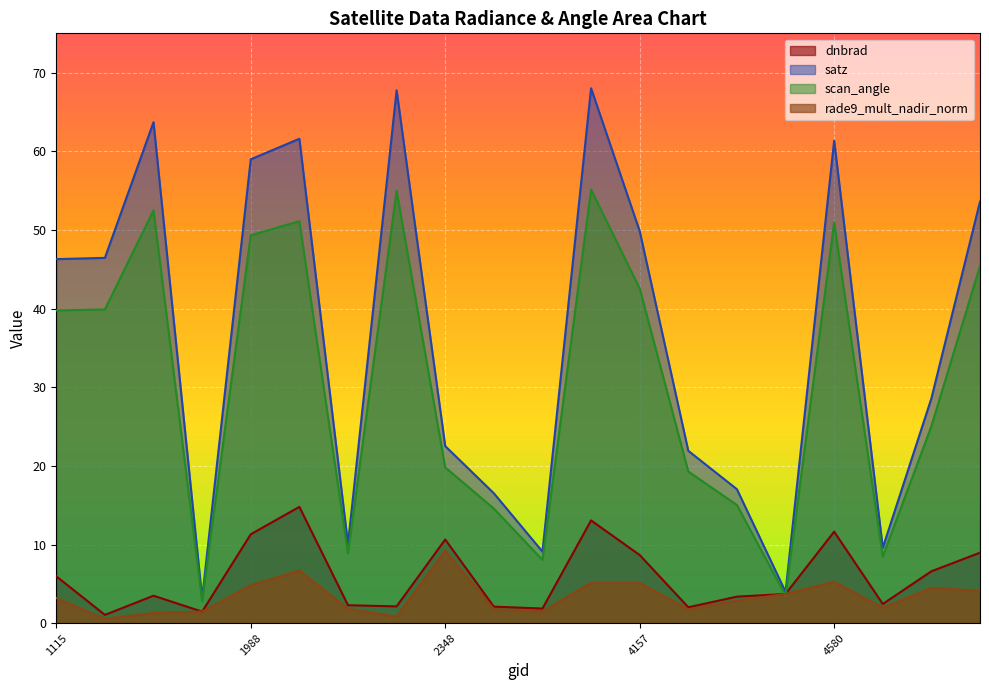

At 1988, list the series in order from largest to smallest.

satz, scan_angle, dnbrad, rade9_mult_nadir_norm